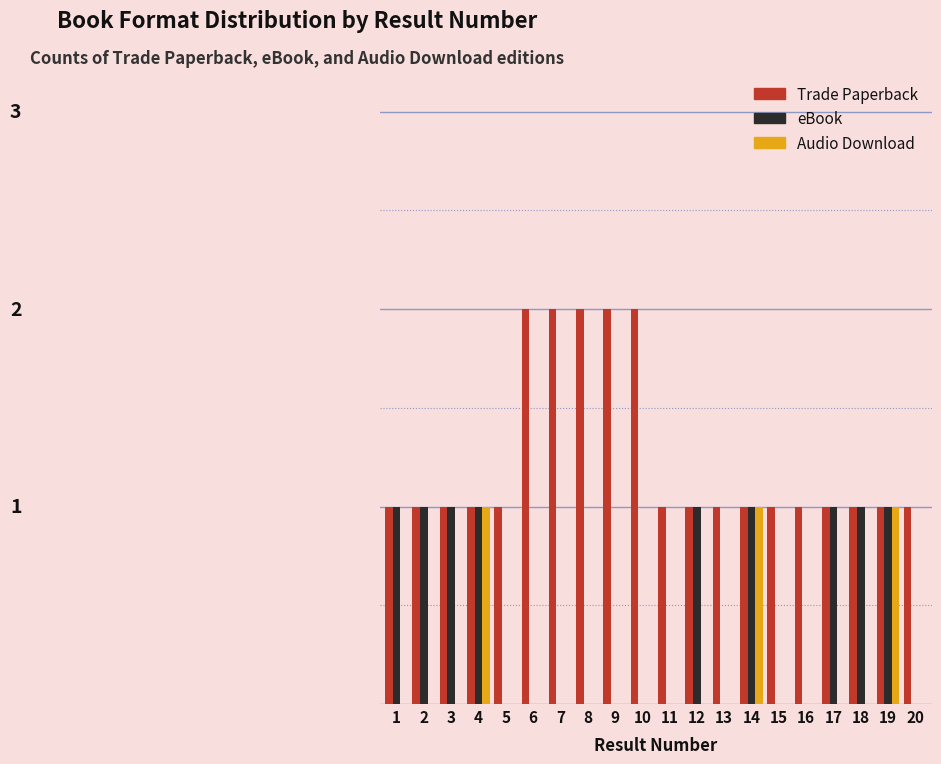

What are all the series names shown in the legend?

Trade Paperback, eBook, Audio Download